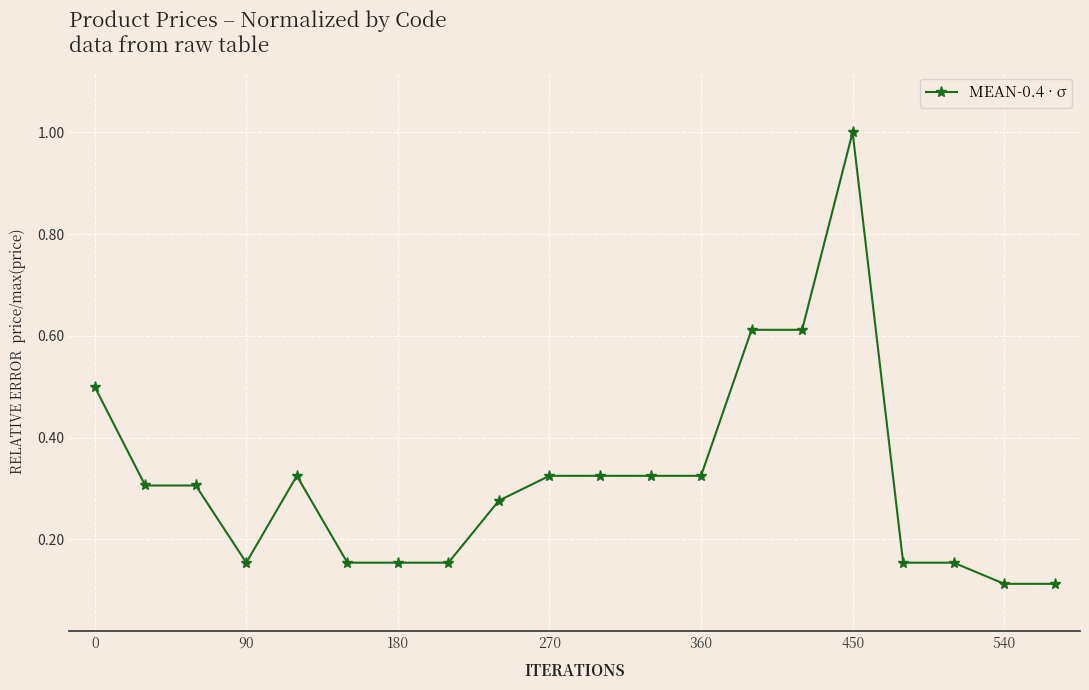

What is the greatest value displayed?

1.0